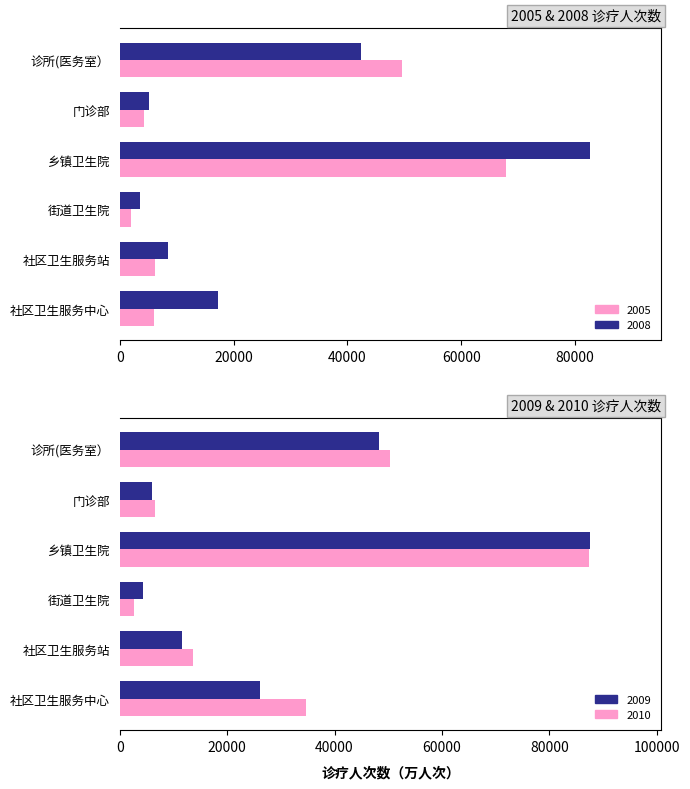

Reading left to right, extract all data points from this chart.

2005: 5938.5	6281.5	2017.8	67923.3	4238.5	49546.4
2008: 17247.3	8425.1	3490.0	82680.1	5140.1	42402.8
2009: 26080.2	11617.3	4285.1	87660.8	6086.5	48336.5
2010: 34740.4	13711.1	2698.7	87420.1	6561.3	50321.7